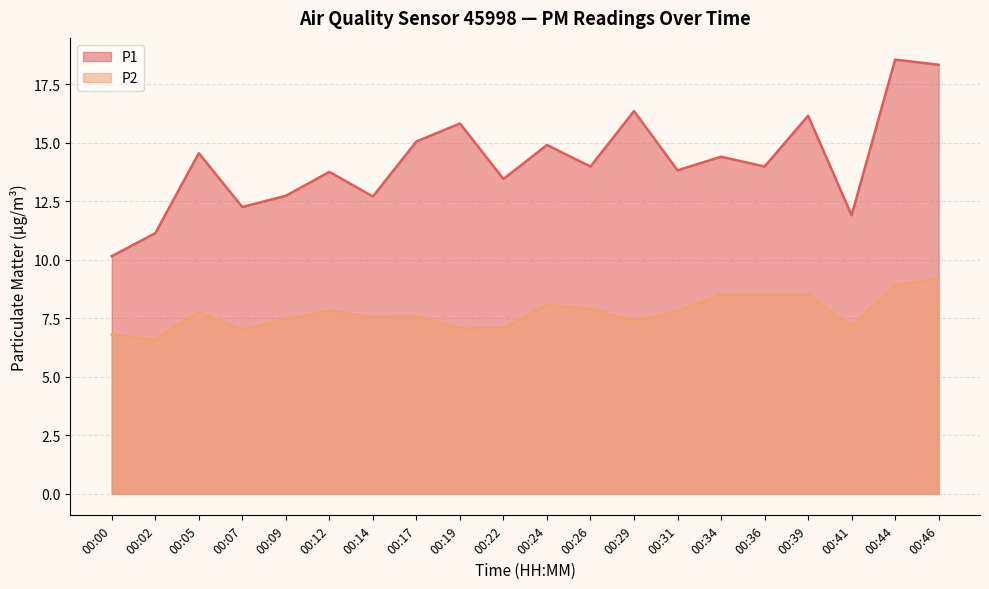

In P1, how many points are higher than both neighbors (excluding endpoints)?

8